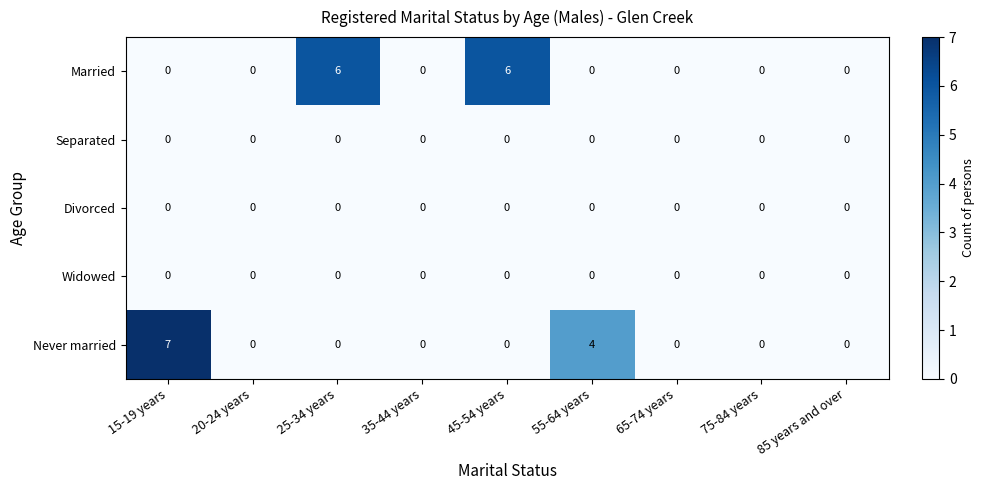

Between 20-24 years and 25-34 years, which series saw the biggest shift?

Married